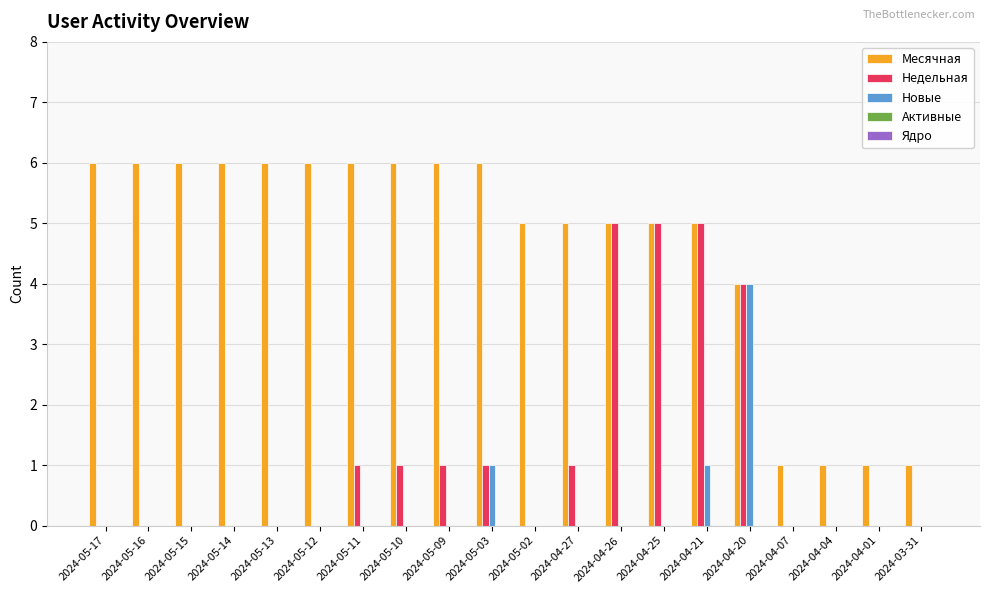

What is the maximum value shown in the chart?

6